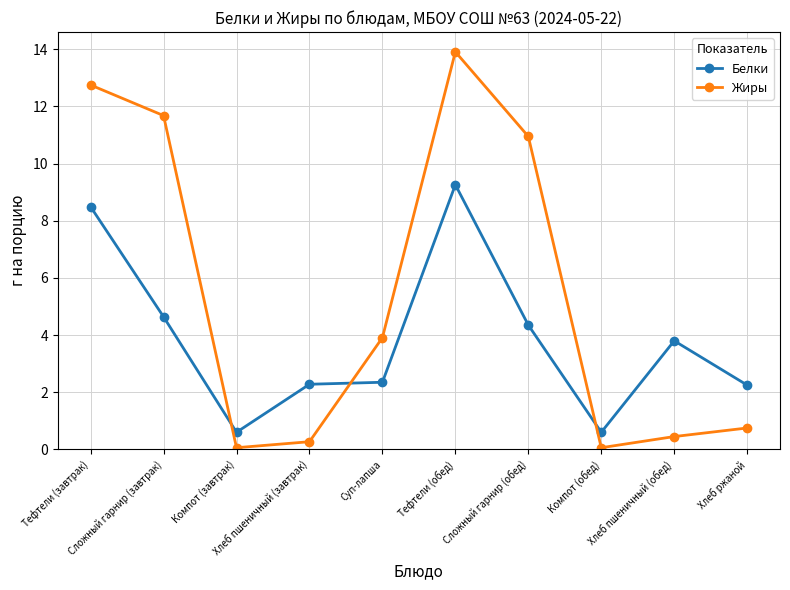

True or false: Белки and Жиры intersect in this chart.

True